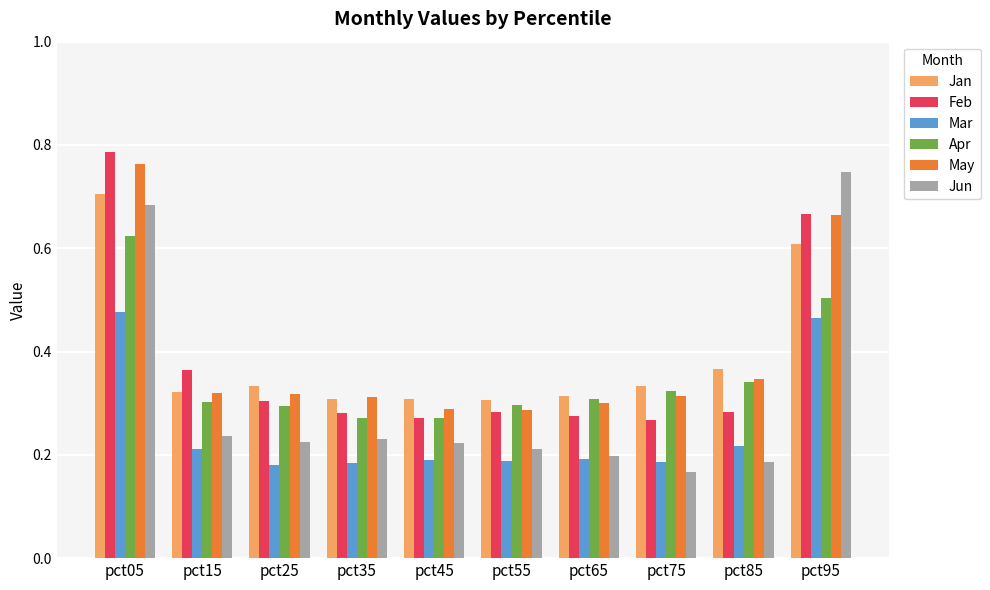

The value of Feb at pct25 is 0.3. True or false?

True